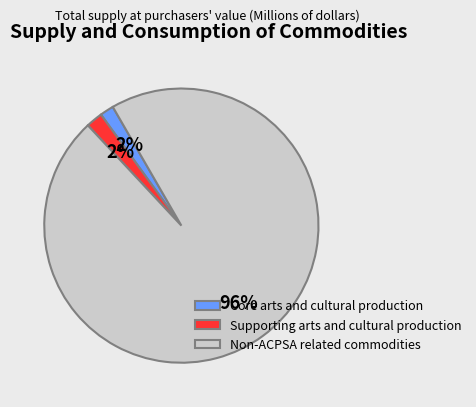

Which category accounts for the majority?

Non-ACPSA related commodities